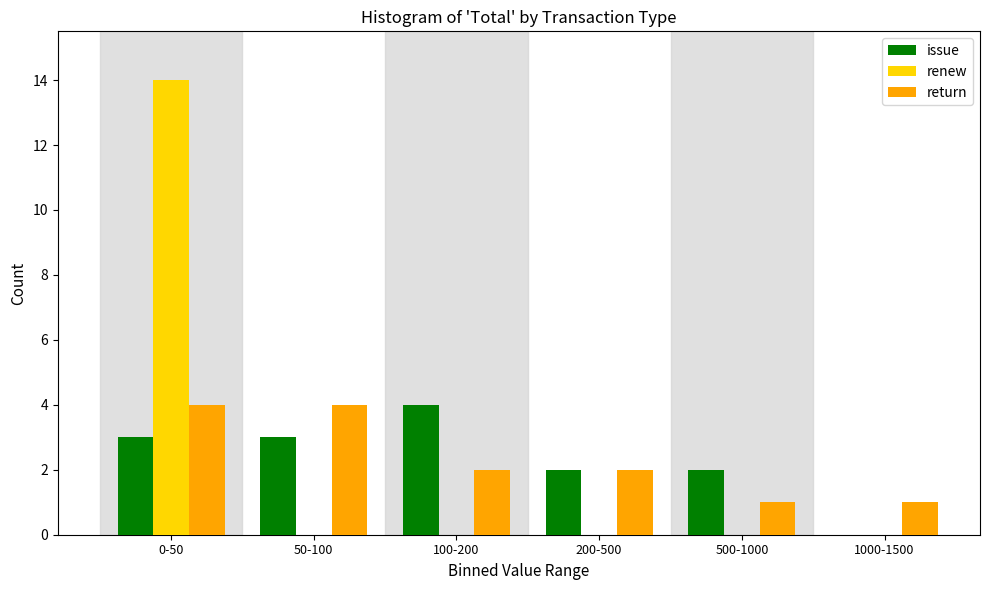

Is the value of renew at 200-500 greater than the value of issue at 100-200?

No